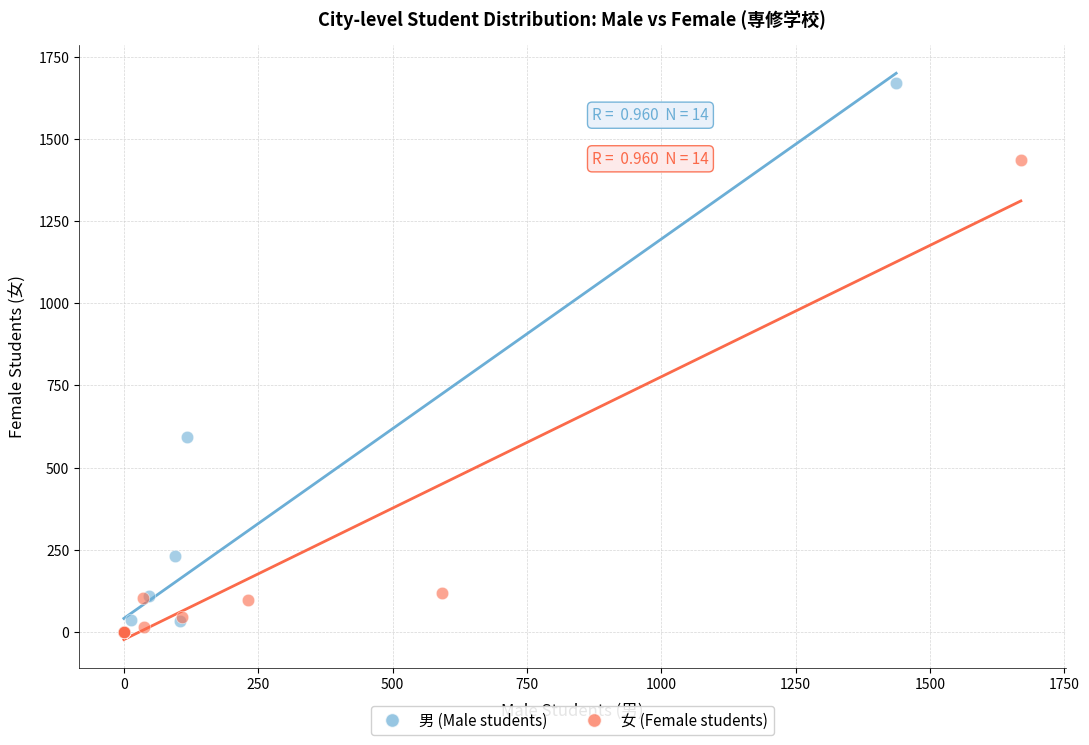

Which series reaches the maximum Y coordinate?

男 (Male students)